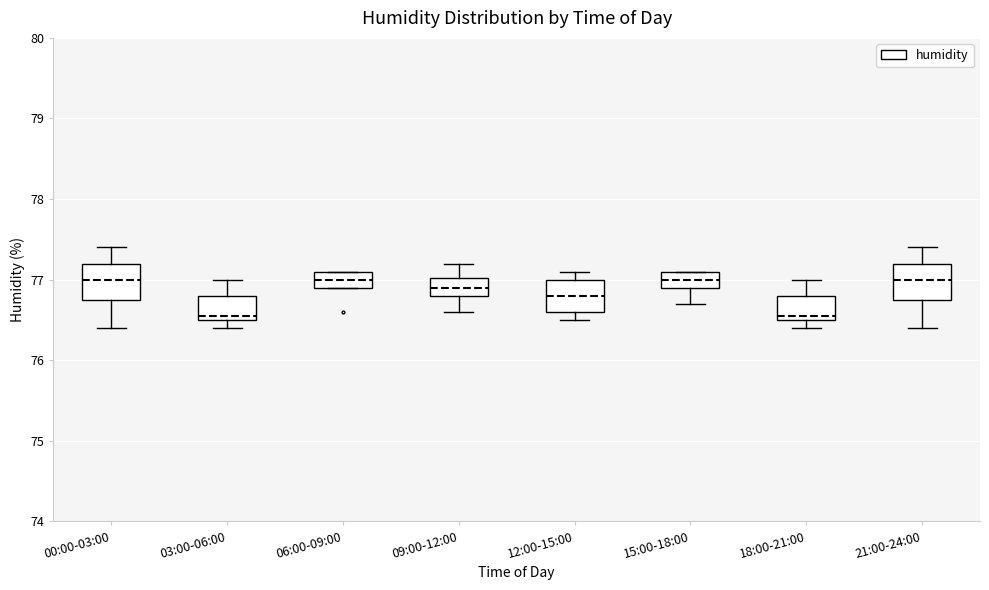

Reading left to right, transcribe this box plot: for each box, give where its median line is, the range the box spans, and where its two whiskers end, as read against the y-axis. The values are not printed on the chart, so give them approximately, as read against the axis.

00:00-03:00: median 77.0, box 76.8 to 77.2, whiskers 76.4 to 77.4
03:00-06:00: median 76.6, box 76.5 to 76.8, whiskers 76.4 to 77.0
06:00-09:00: median 77.0, box 76.9 to 77.1, whiskers 76.9 to 77.1
09:00-12:00: median 76.9, box 76.8 to 77.0, whiskers 76.6 to 77.2
12:00-15:00: median 76.8, box 76.6 to 77.0, whiskers 76.5 to 77.1
15:00-18:00: median 77.0, box 76.9 to 77.1, whiskers 76.7 to 77.1
18:00-21:00: median 76.6, box 76.5 to 76.8, whiskers 76.4 to 77.0
21:00-24:00: median 77.0, box 76.8 to 77.2, whiskers 76.4 to 77.4